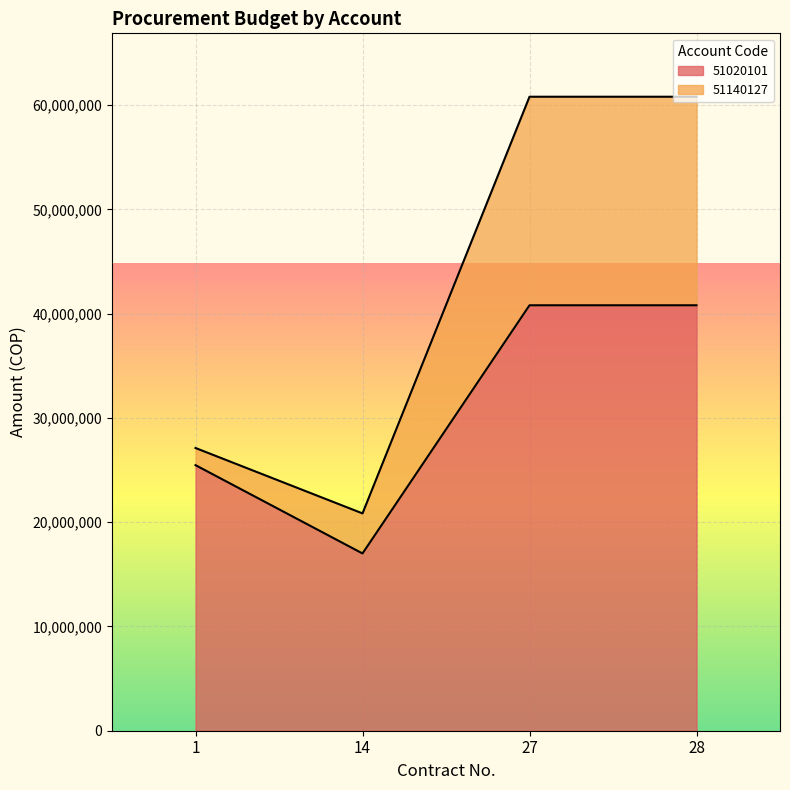

How many values in the 51020101 series are below 40800000?

2